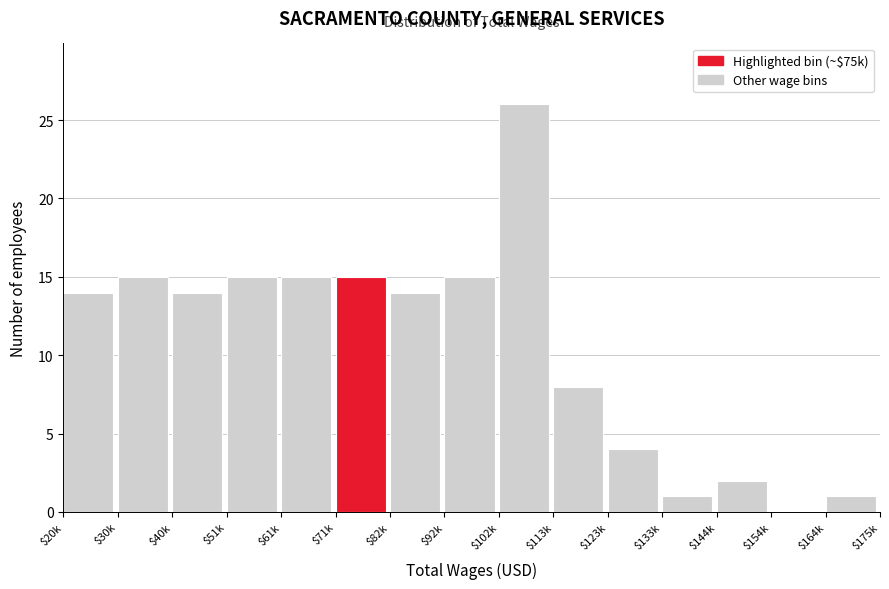

Which label corresponds to the largest value in the chart?

$102k